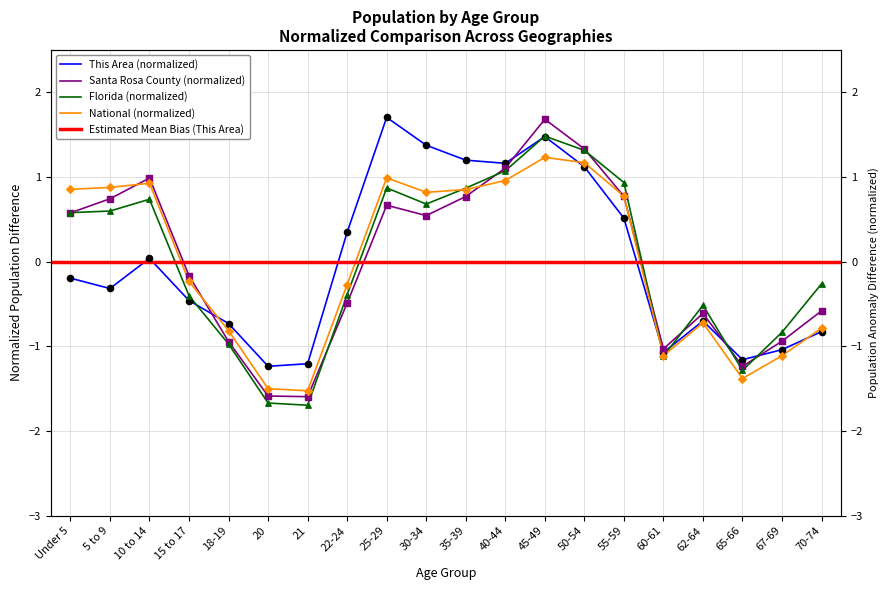

Which series has the widest spread of Y values?

Santa Rosa County